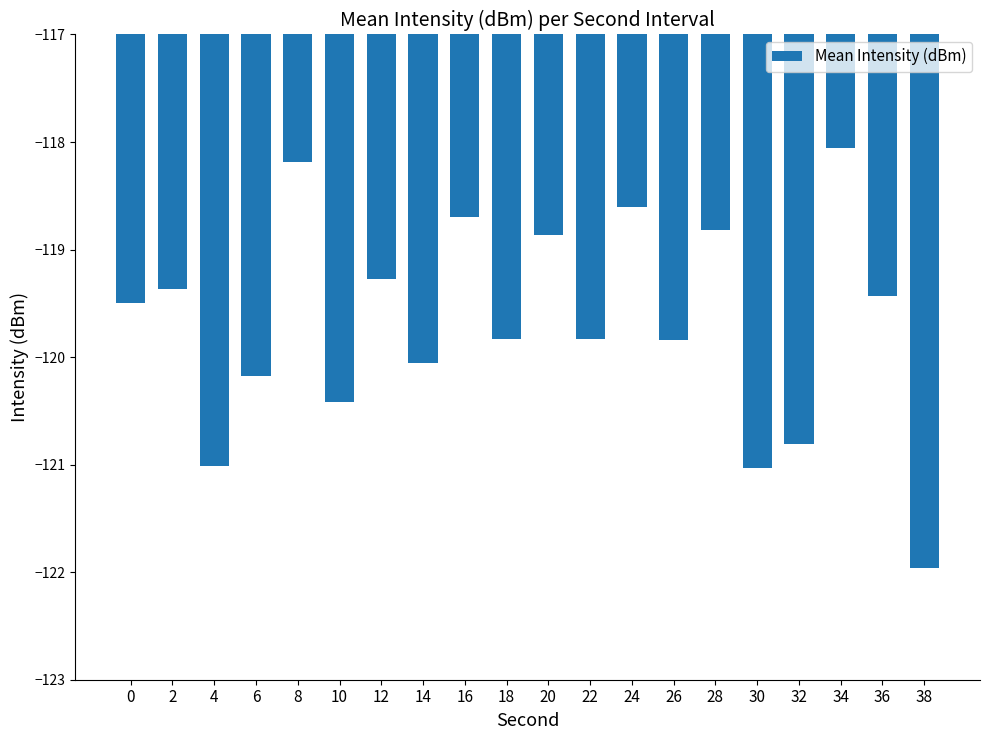

The chart shows a value of -119.8 at 26. True or false?

True